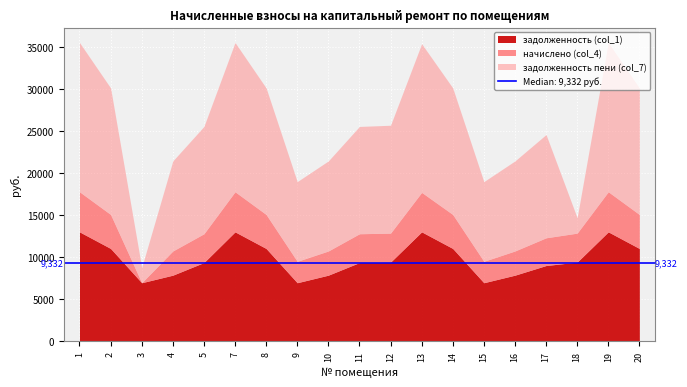

What is the approximate value of задолженность (col_1) at 17?

8978.8